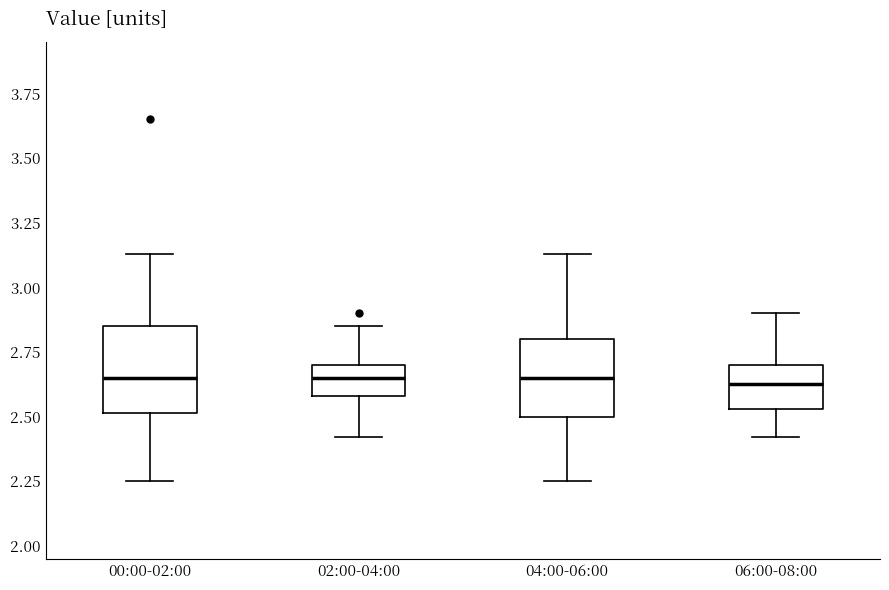

Where is the upper edge of the box for 06:00-08:00 on the y-axis? The values are not printed on the chart, so give them approximately, as read against the axis.

2.70